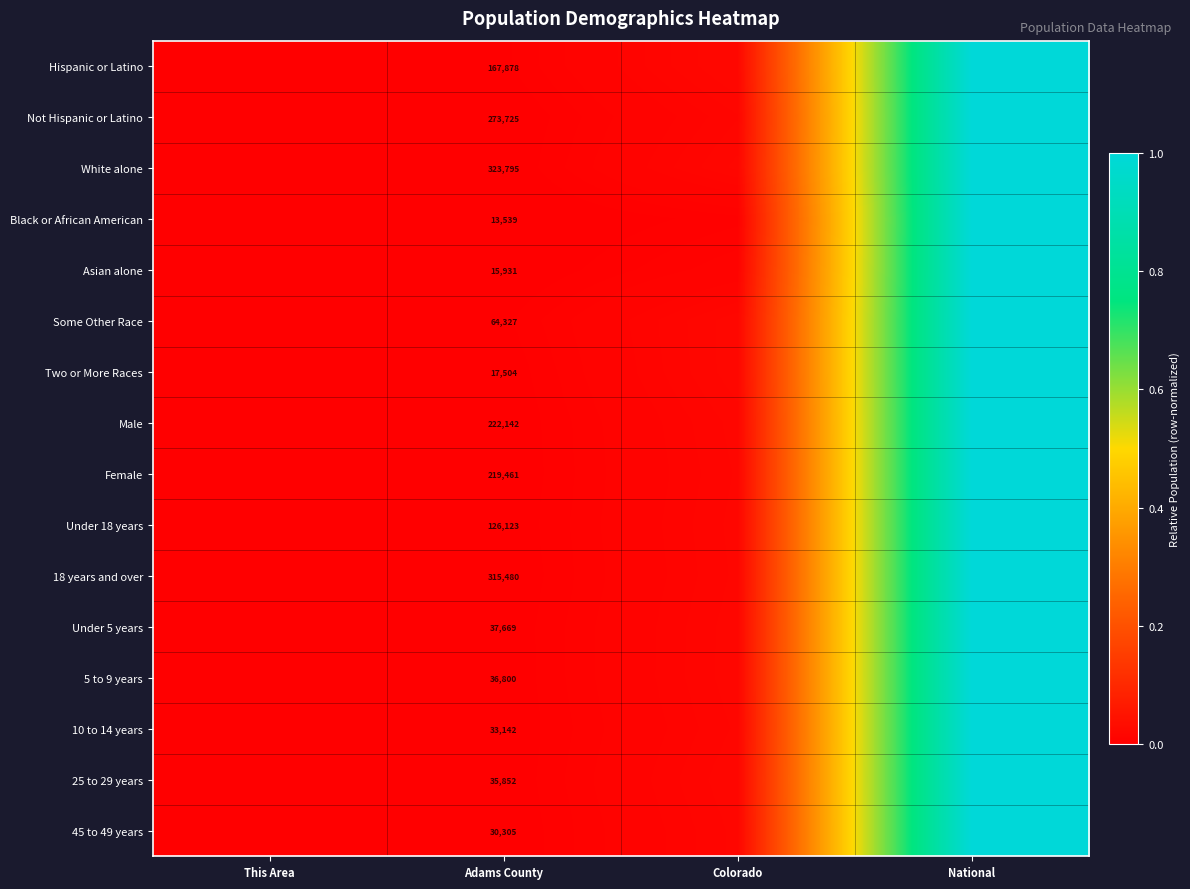

At Adams County, list the series in order from smallest to largest.

Black or African American, Asian alone, Two or More Races, 45 to 49 years, 10 to 14 years, 25 to 29 years, 5 to 9 years, Under 5 years, Some Other Race, Under 18 years, Hispanic or Latino, Female, Male, Not Hispanic or Latino, 18 years and over, White alone